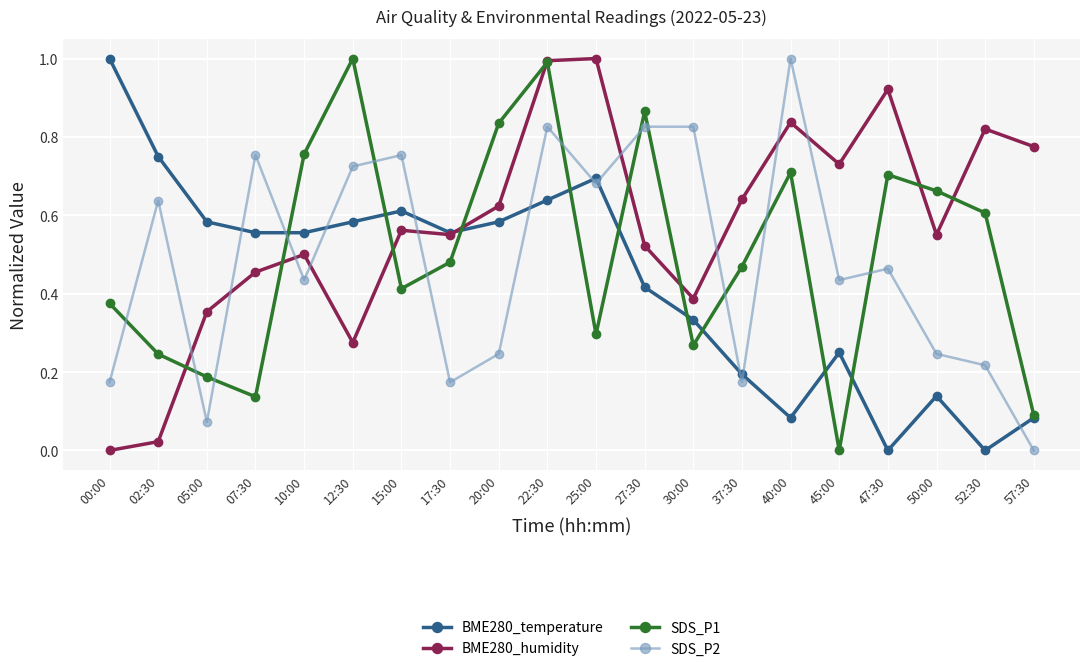

At which label does SDS_P2 reach its peak?

40:00